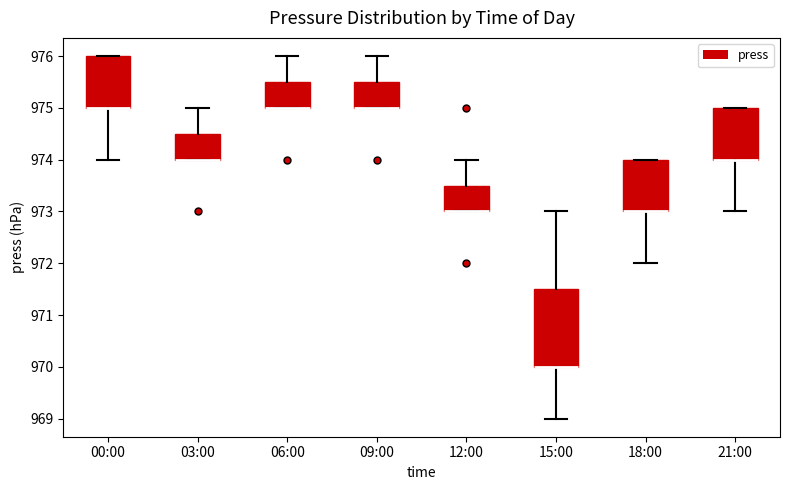

Reading left to right, read every box against the y-axis: the position of its median line, the range the box covers, and the ends of its whiskers. The values are not printed on the chart, so give them approximately, as read against the axis.

00:00: median 975.0 (drawn on the box's lower edge), box 975.0 to 976.0, whiskers 974.0 to 976.0
03:00: median 974.0 (drawn on the box's lower edge), box 974.0 to 974.5, whiskers 974.0 to 975.0
06:00: median 975.0 (drawn on the box's lower edge), box 975.0 to 975.5, whiskers 975.0 to 976.0
09:00: median 975.0 (drawn on the box's lower edge), box 975.0 to 975.5, whiskers 975.0 to 976.0
12:00: median 973.0 (drawn on the box's lower edge), box 973.0 to 973.5, whiskers 973.0 to 974.0
15:00: median 970.0 (drawn on the box's lower edge), box 970.0 to 971.5, whiskers 969.0 to 973.0
18:00: median 973.0 (drawn on the box's lower edge), box 973.0 to 974.0, whiskers 972.0 to 974.0
21:00: median 974.0 (drawn on the box's lower edge), box 974.0 to 975.0, whiskers 973.0 to 975.0